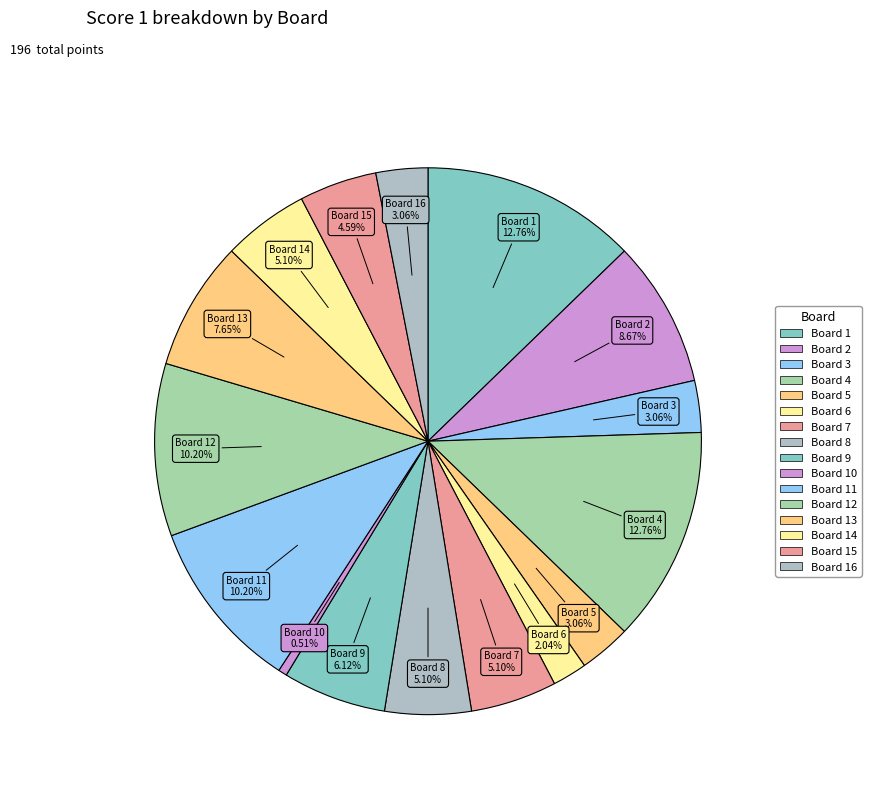

What is the total percentage of Board 3 and Board 2?

11.7%